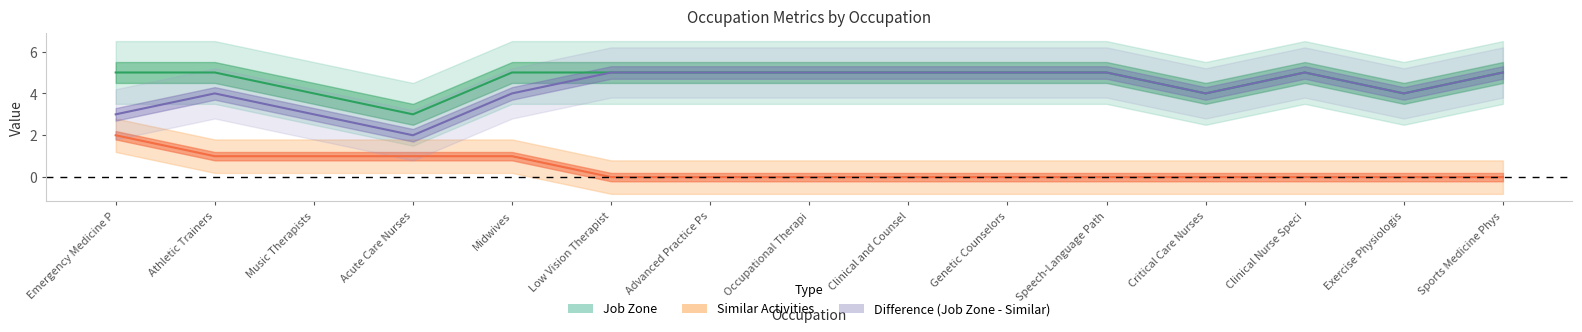

True or false: Similar Activities and Job Zone intersect in this chart.

False